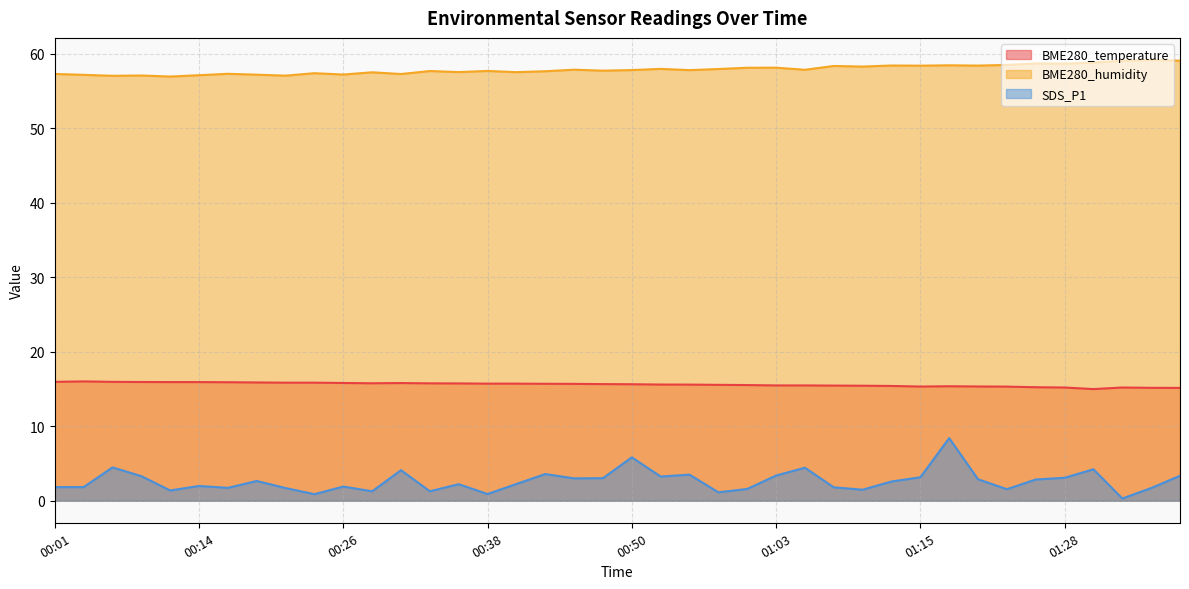

What is the difference between the maximum and second lowest values in the SDS_P1 series?

7.5